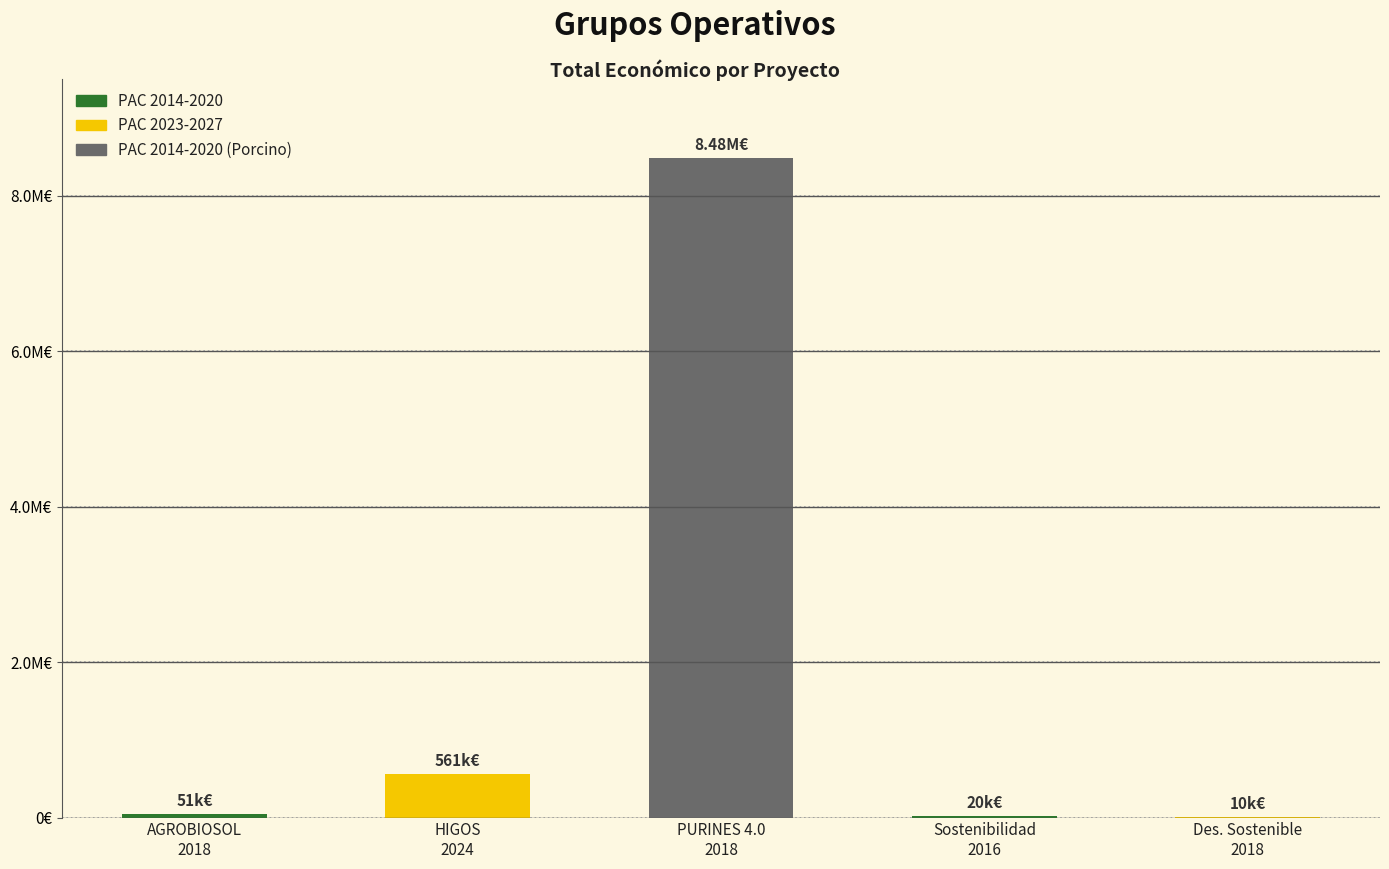

What value does the data have at Des. Sostenible
2018?

10000